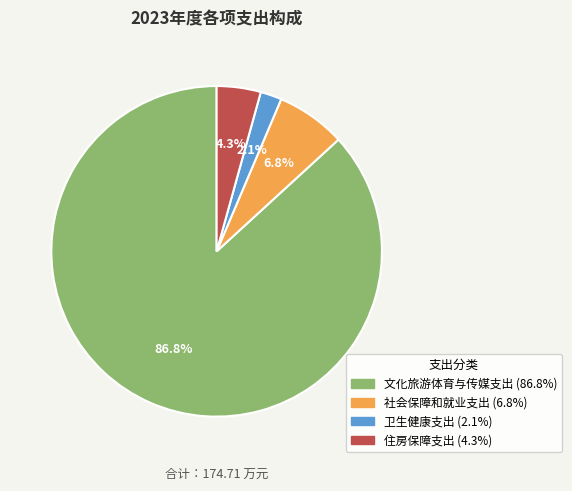

To the nearest percent, what is the average slice percentage?

25%